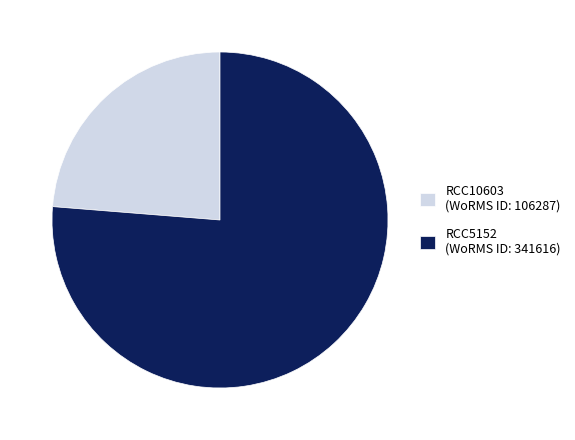

Which category has the biggest portion of the pie?

RCC5152 (WoRMS ID: 341616)